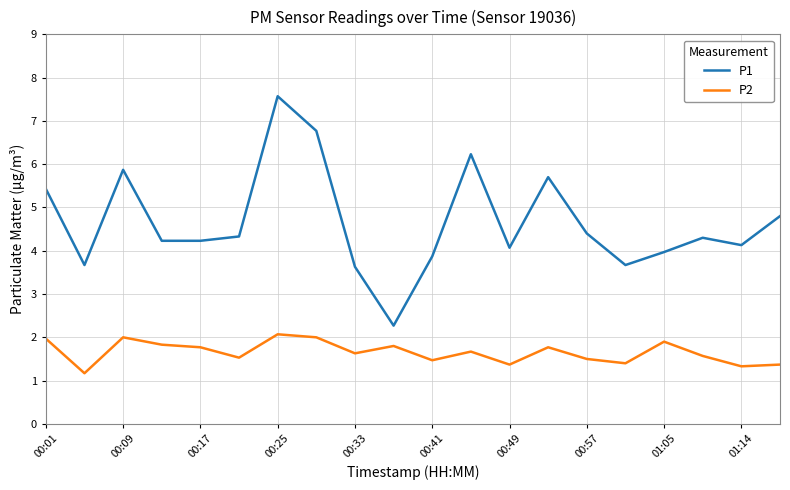

Rank the series by their maximum value, from highest to lowest.

P1, P2